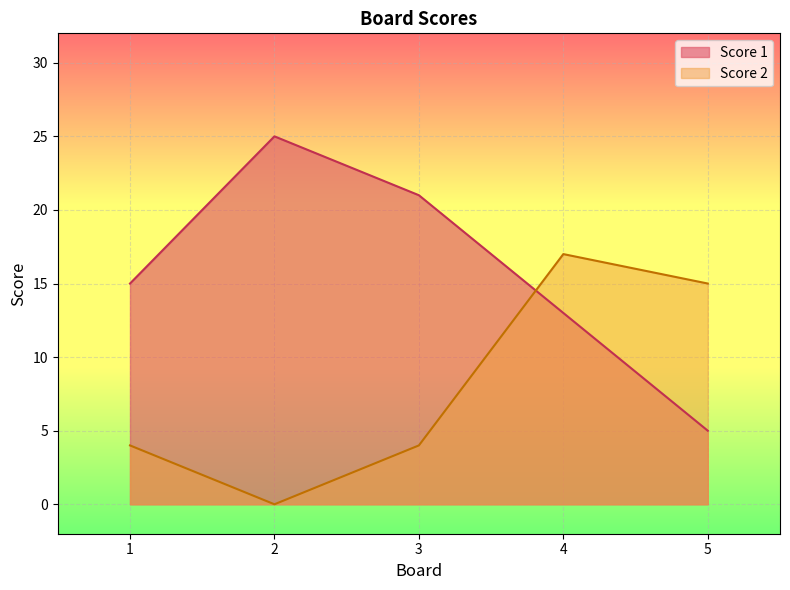

At which category is the sum across all series the highest?

4